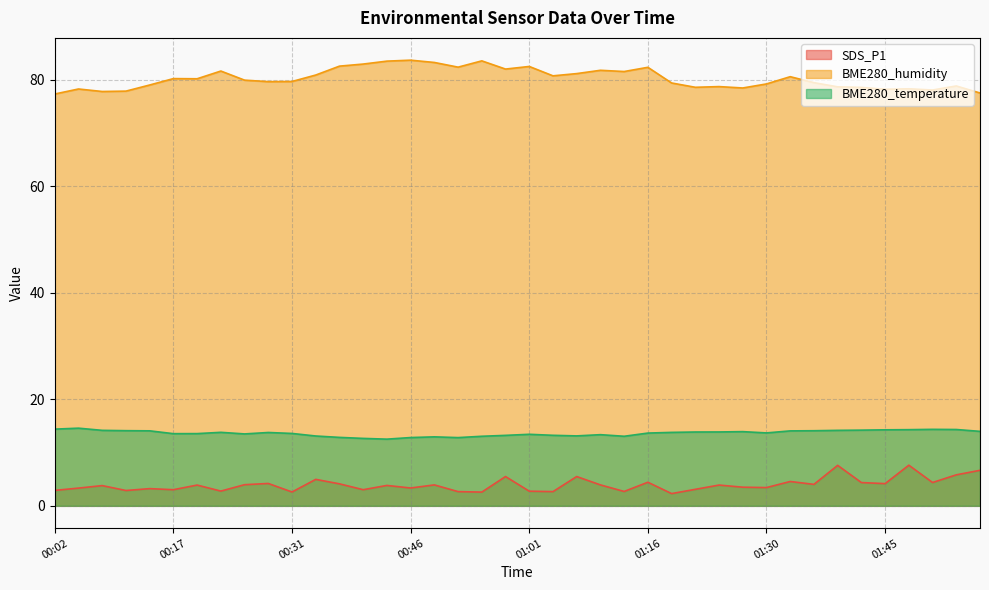

Reading right to left, transcribe all the data shown in this chart.

SDS_P1: 6.7	5.8	4.4	7.6	4.2	4.4	7.6	4.0	4.6	3.4	3.5	3.9	3.1	2.3	4.4	2.7	3.9	5.5	2.7	2.8	5.5	2.6	2.7	3.9	3.4	3.8	3.0	4.1	5.0	2.6	4.2	4.0	2.8	3.9	3.0	3.2	2.9	3.8	3.3	2.9
BME280_humidity: 77.5	78.8	78.1	78.3	78.2	78.5	78.7	79.4	80.6	79.2	78.4	78.7	78.6	79.4	82.3	81.5	81.8	81.1	80.7	82.5	82.0	83.5	82.3	83.2	83.7	83.5	82.9	82.5	80.9	79.7	79.6	79.9	81.6	80.2	80.2	79.0	77.8	77.8	78.2	77.3
BME280_temperature: 14.0	14.3	14.4	14.3	14.3	14.2	14.2	14.1	14.1	13.7	13.9	13.9	13.9	13.8	13.7	13.1	13.4	13.1	13.2	13.4	13.2	13.1	12.8	12.9	12.8	12.5	12.7	12.8	13.1	13.6	13.8	13.5	13.8	13.6	13.6	14.1	14.1	14.2	14.6	14.4